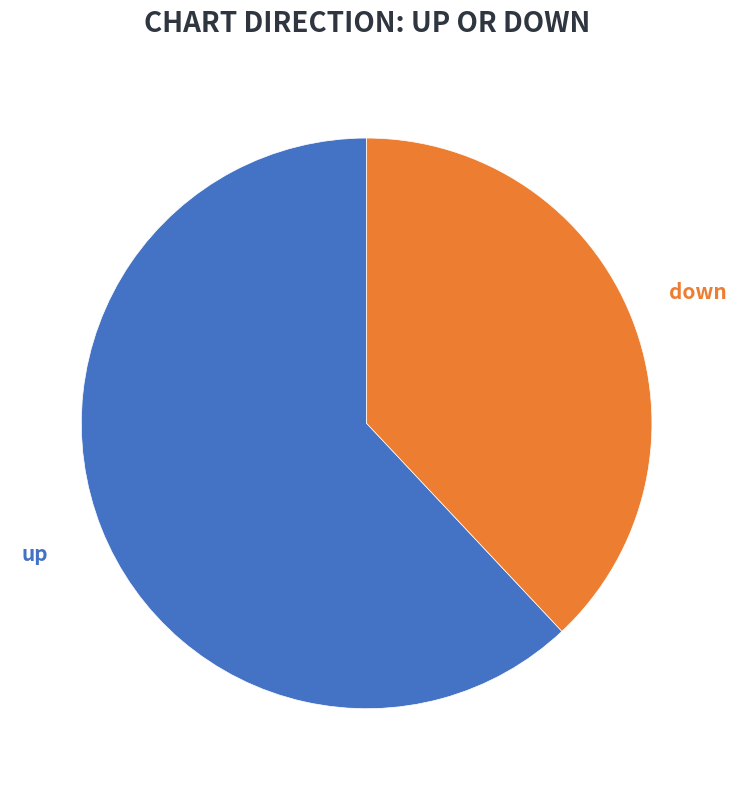

How many segments does this pie chart have?

2